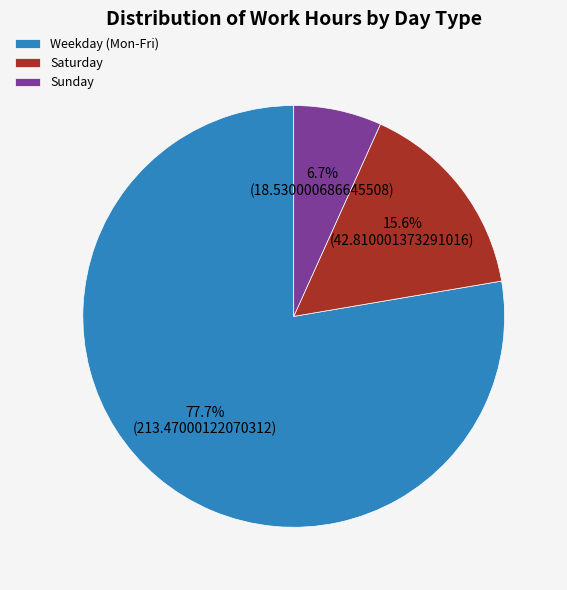

Count the number of slices in the pie.

3